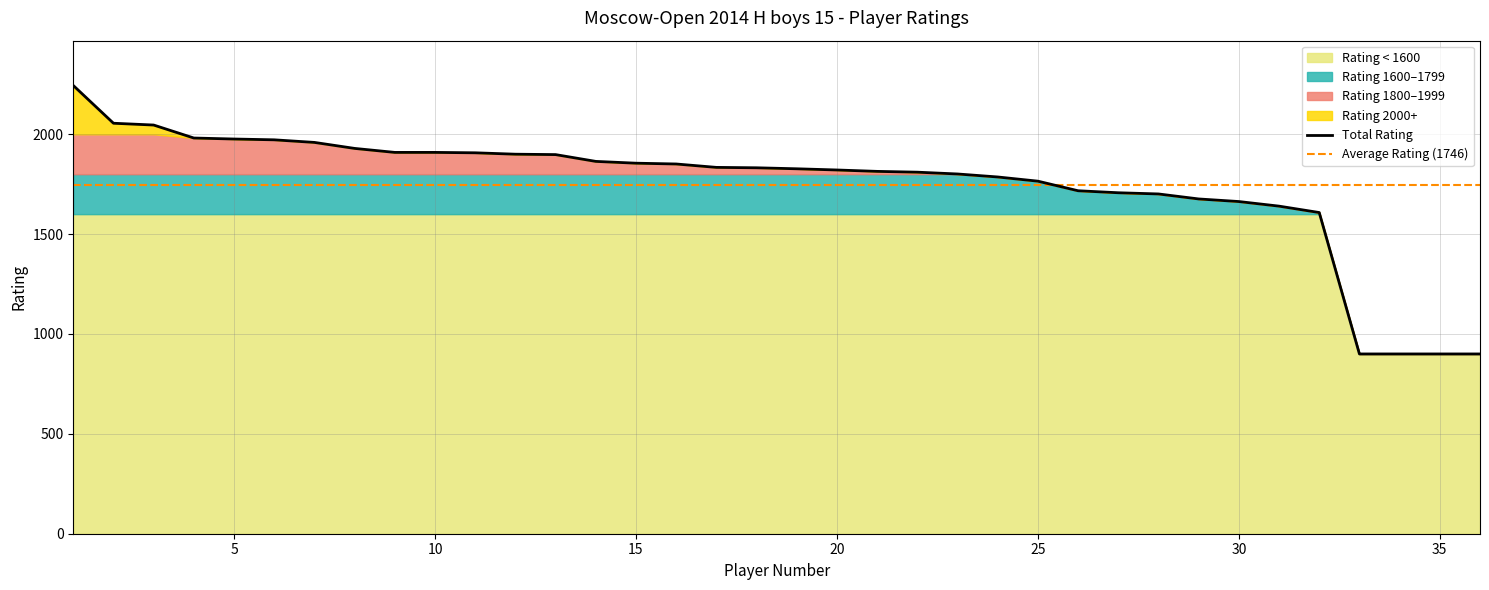

What is the maximum value for Average Rating (1746)?

1746.0